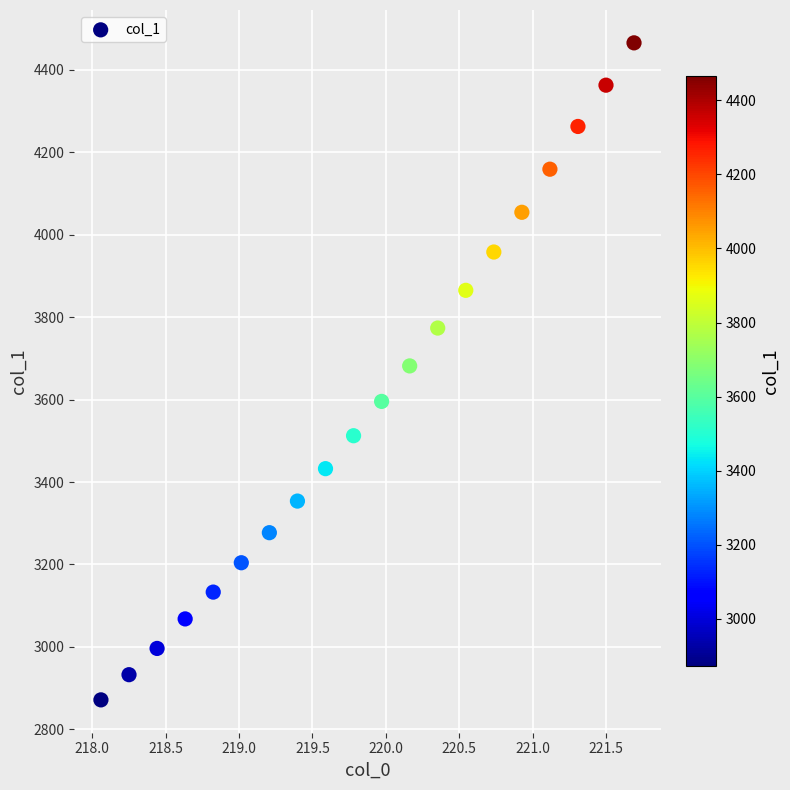

What is the range of Y values (max minus min)?

1592.9